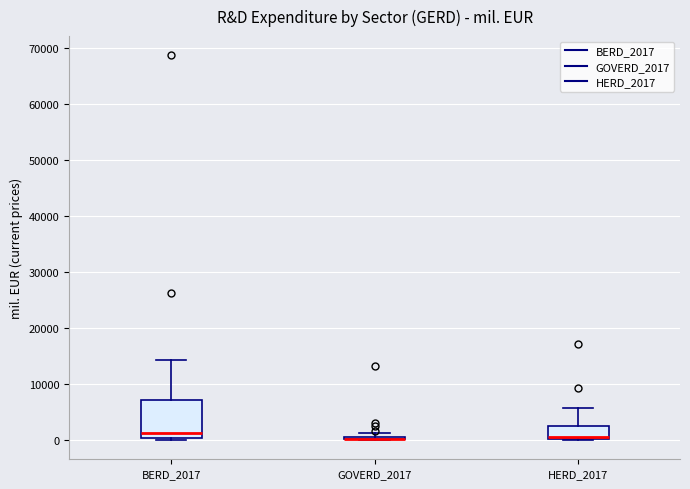

Comparing the boxes themselves (not the whiskers), which one is the tallest?

BERD_2017